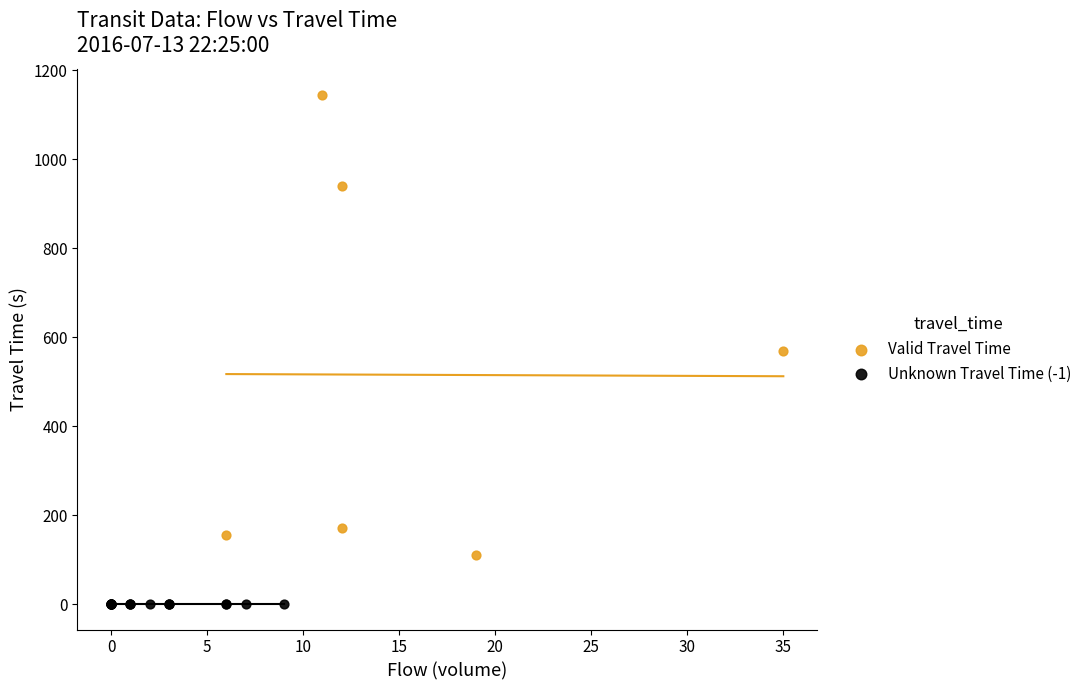

Which series reaches the minimum Y coordinate?

Unknown Travel Time (-1)